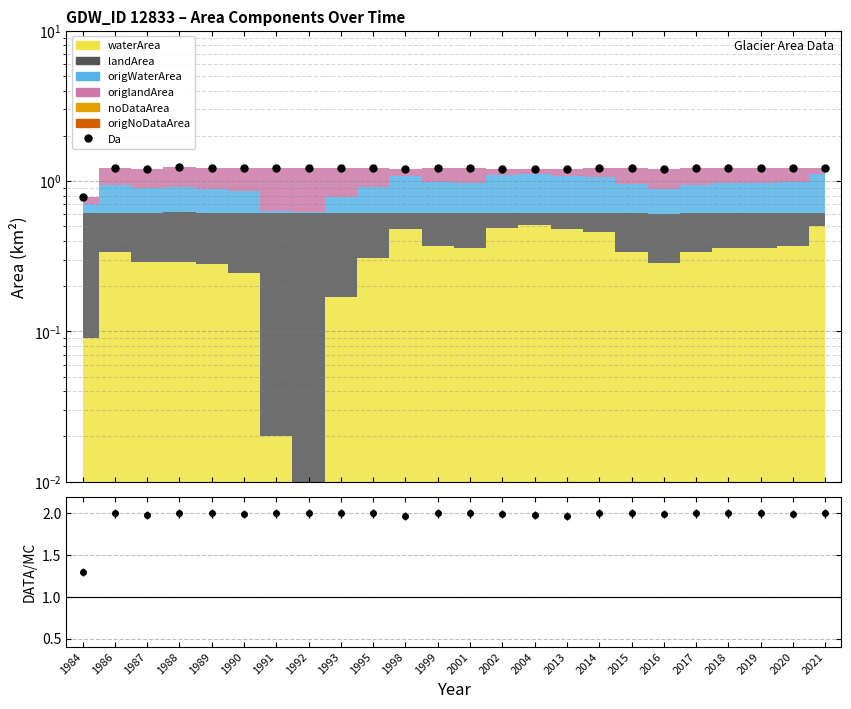

How many lines are shown in the chart?

1